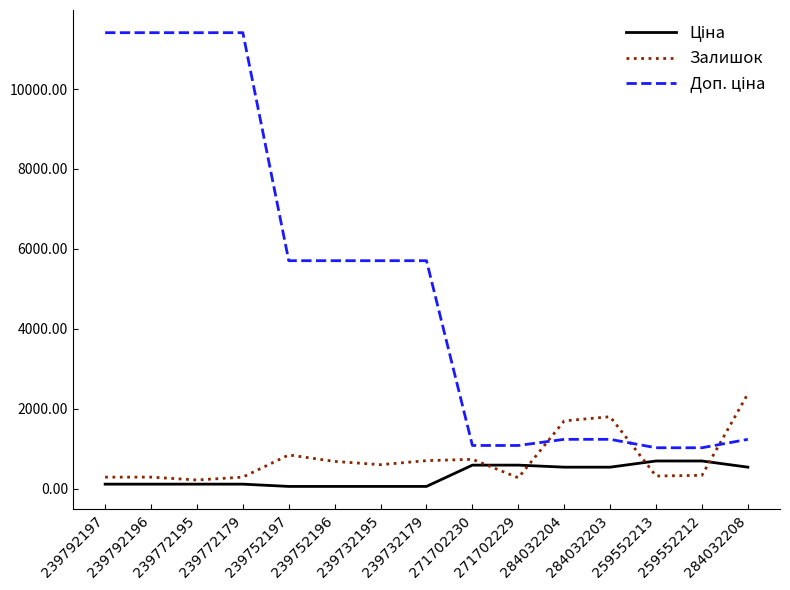

Rank the categories by Ціна value from highest to lowest.

259552213, 259552212, 271702230, 271702229, 284032204, 284032203, 284032208, 239792197, 239792196, 239772195, 239772179, 239752197, 239752196, 239732195, 239732179